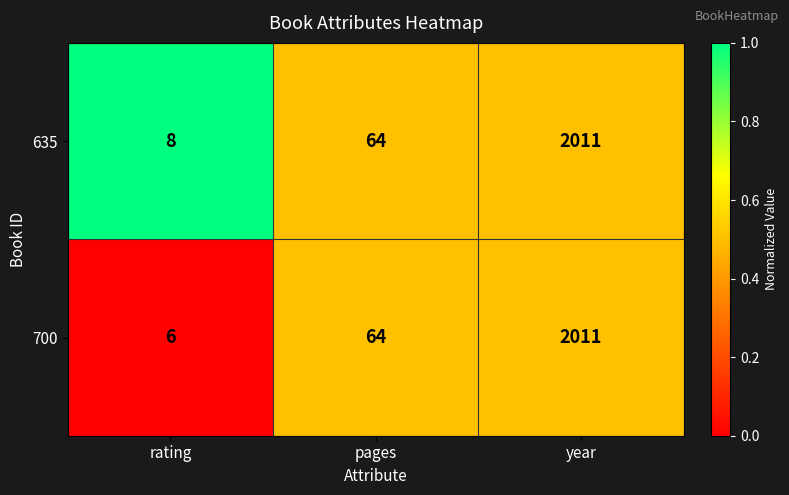

What is the sum of the 635 values at year and rating?

2019